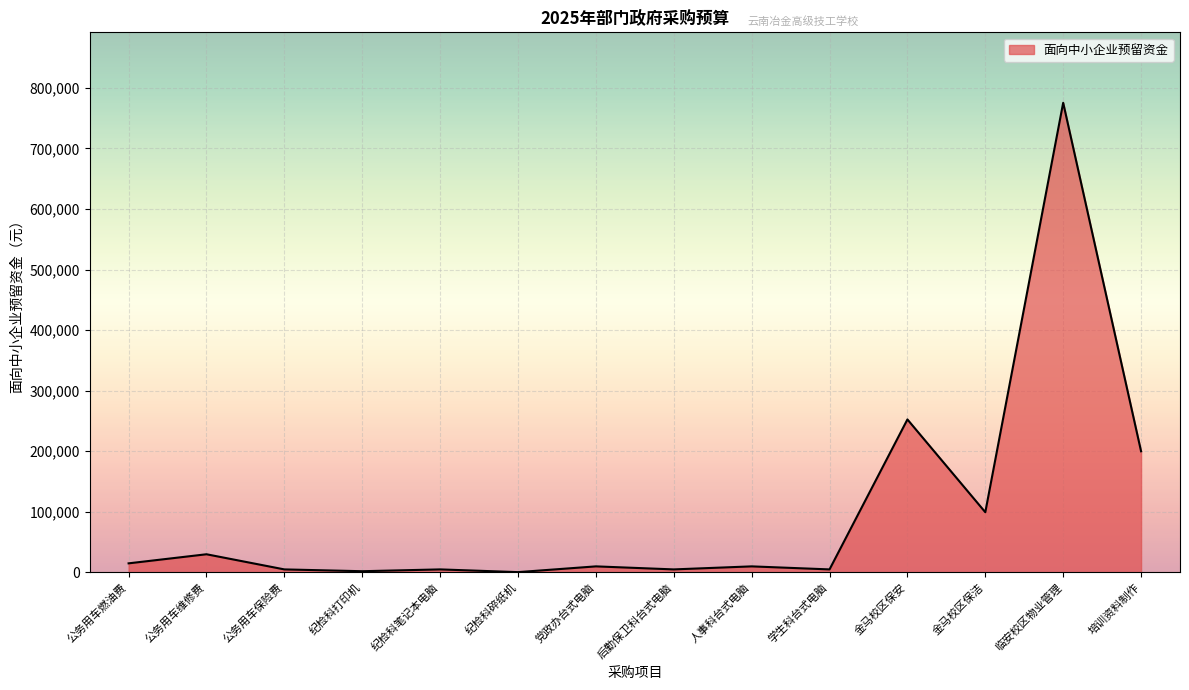

What is the change in value from 纪检科笔记本电脑 to 党政办台式电脑?

+5000